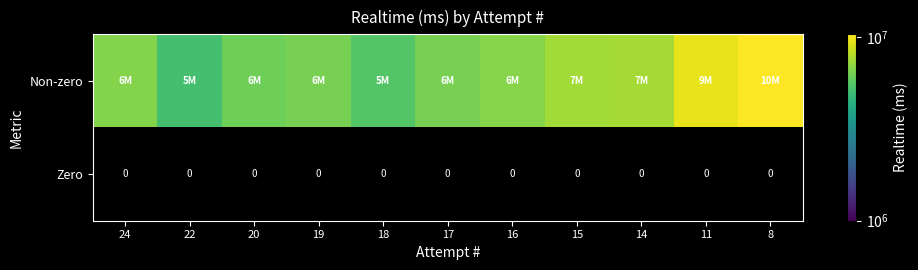

What is the difference between the maximum and second lowest values in the Non-zero series?

4858946.0